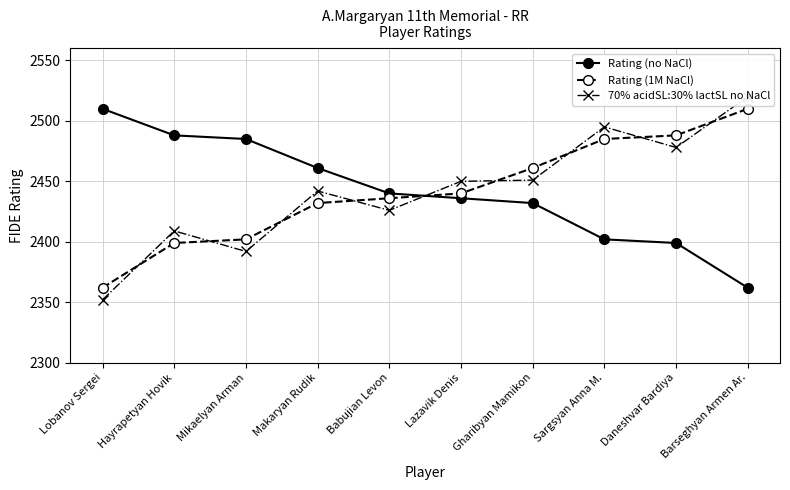

After their last crossing, which series has the higher values: 70% acidSL:30% lactSL no NaCl or Rating (no NaCl)?

70% acidSL:30% lactSL no NaCl